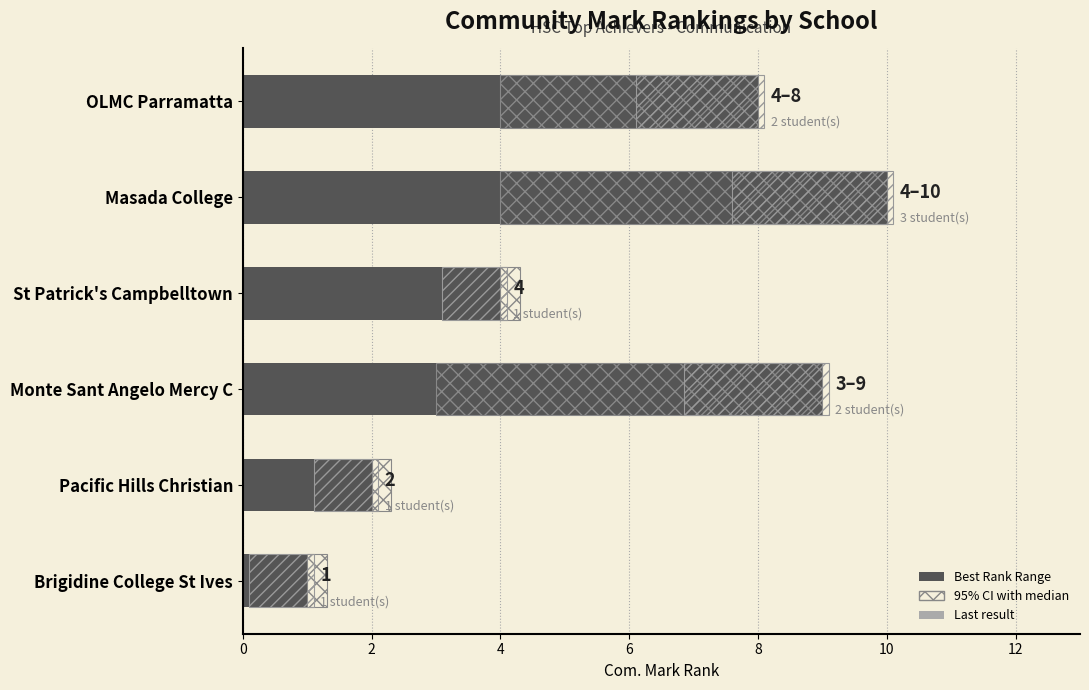

Between 4 and 0, which is larger?

4